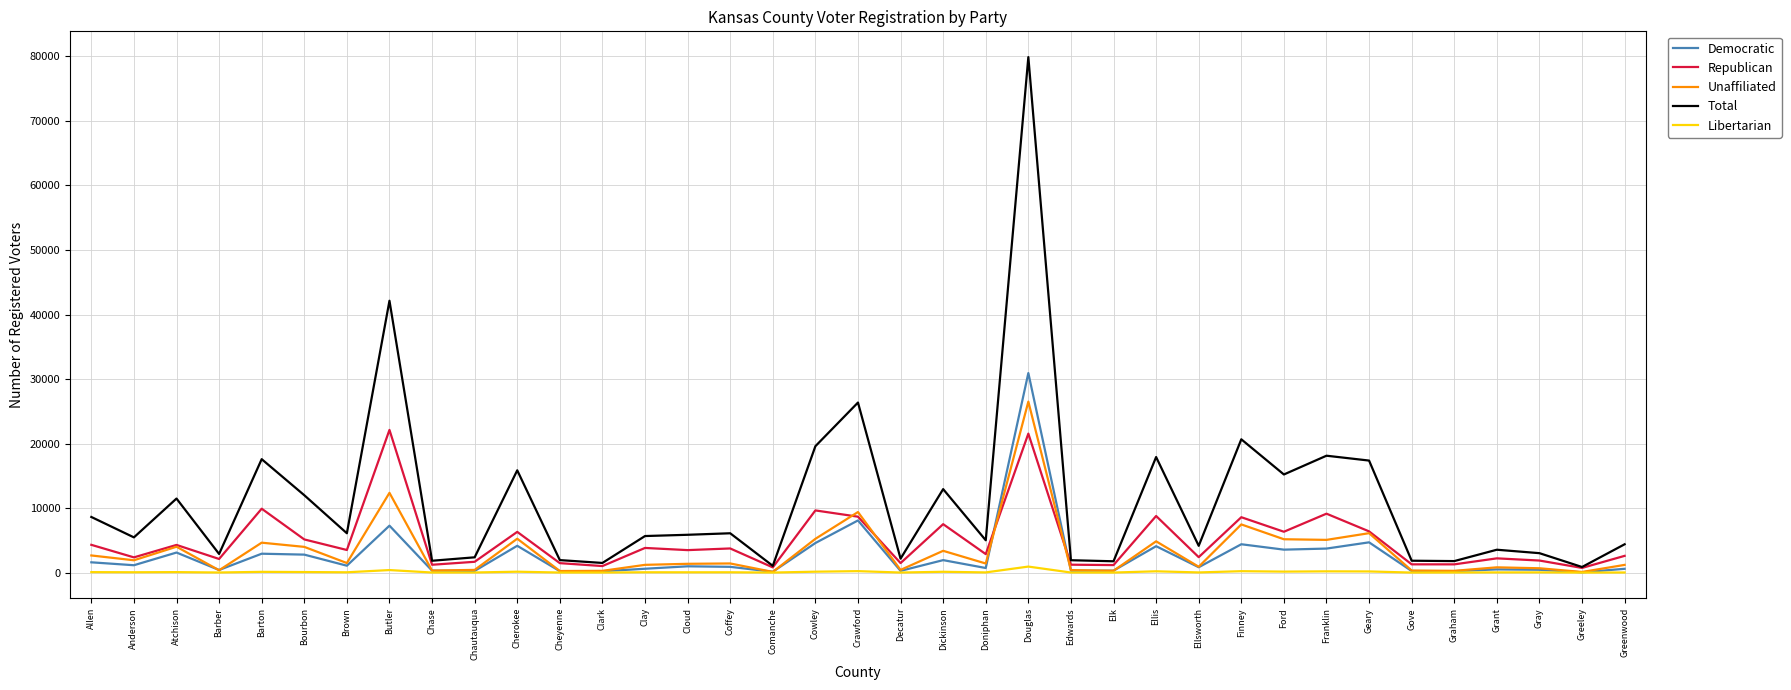

Does the chart have visible grid lines?

Yes